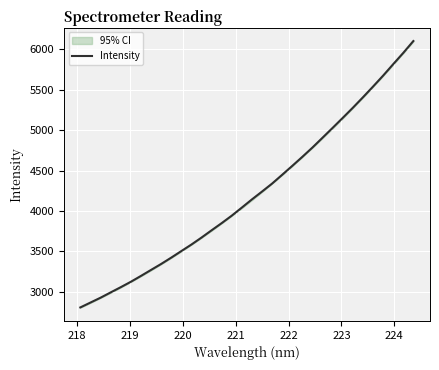

What is the minimum value shown in the chart?

2806.7